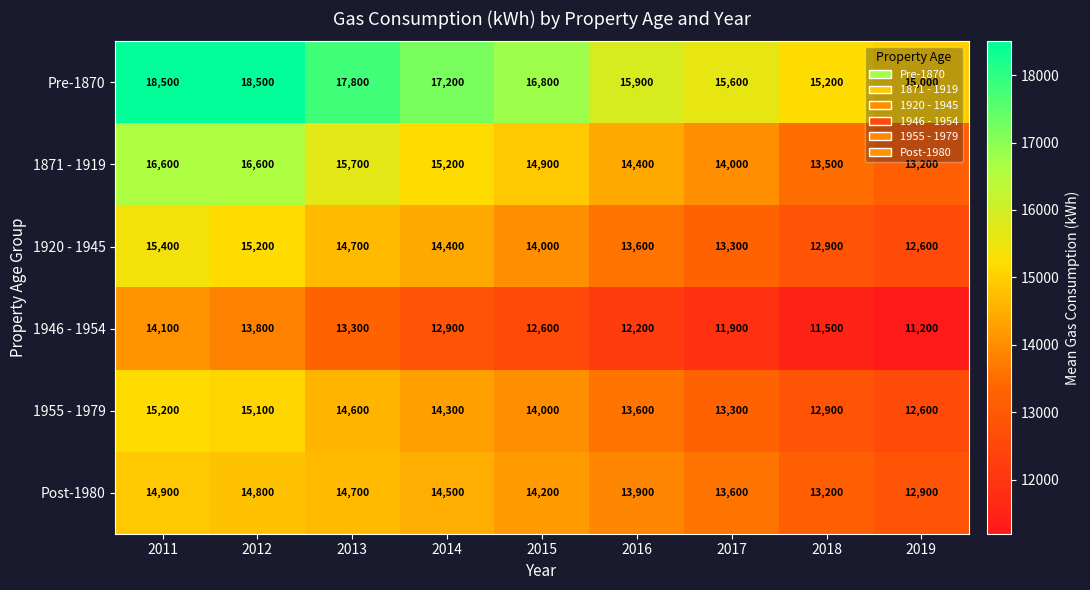

How many data points does each series have?

9